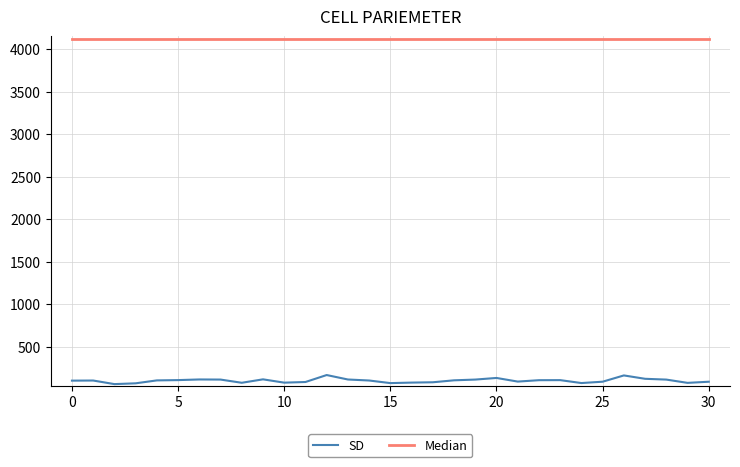

True or false: SD and Median intersect in this chart.

False